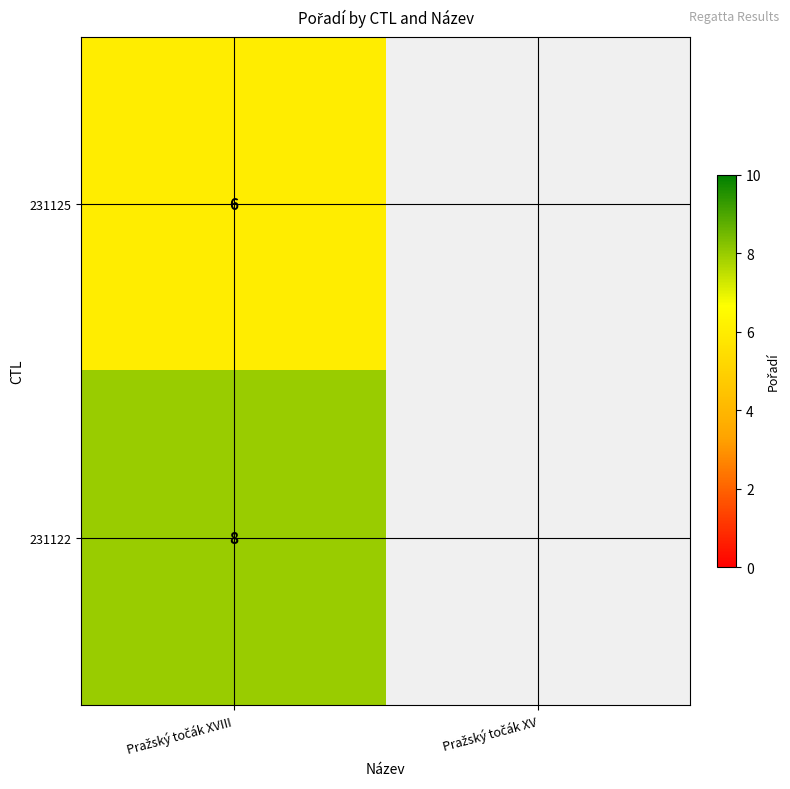

Is the value of 231125 at Pražský točák XVIII greater than the value of 231122 at Pražský točák XVIII?

No